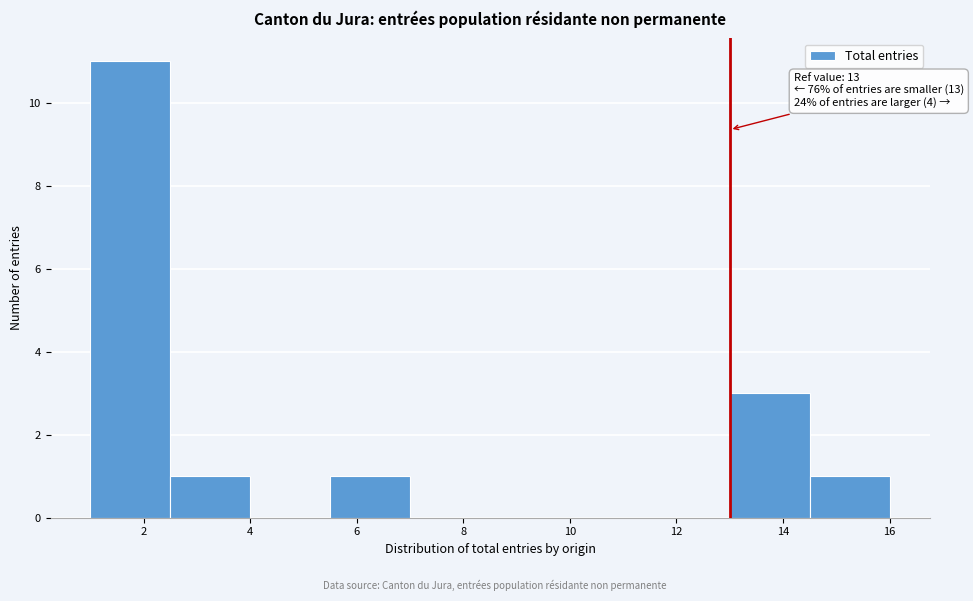

Over which range of the x-axis is the bar tallest?

1.0 to 2.5